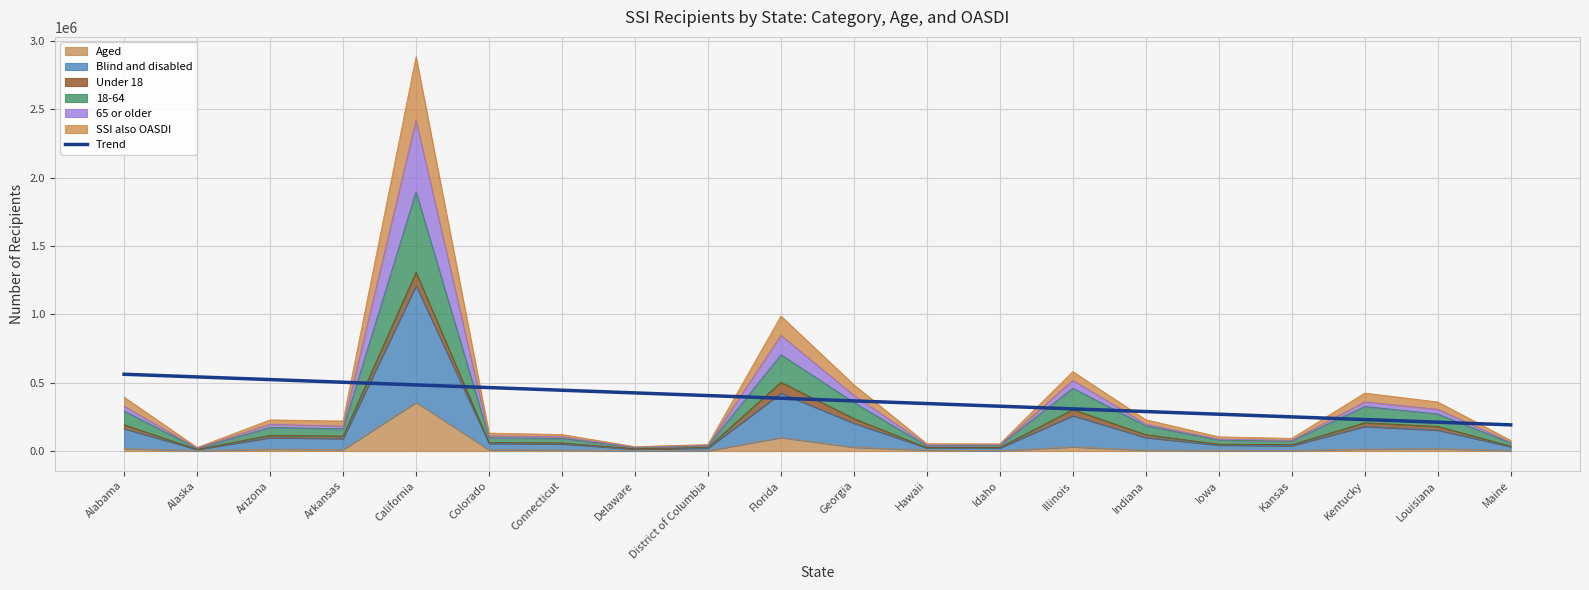

The value at Idaho is 174603.2. True or false?

False